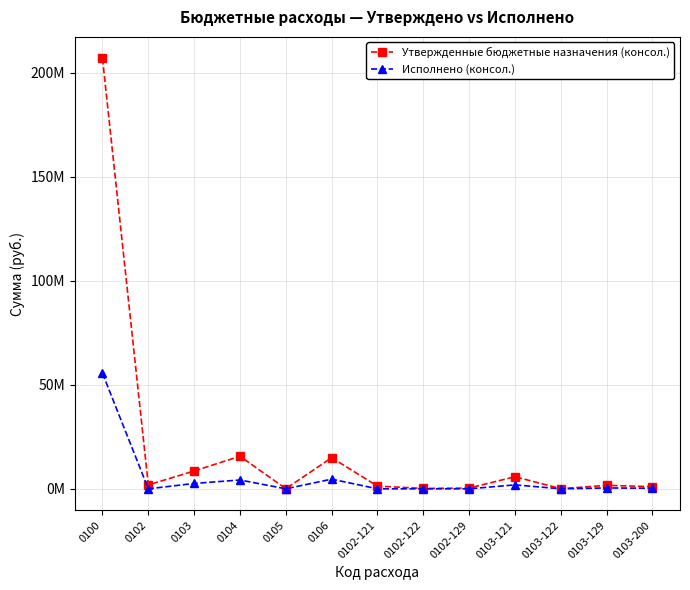

What are all the series names shown in the legend?

Утвержденные бюджетные назначения (консол.), Исполнено (консол.)